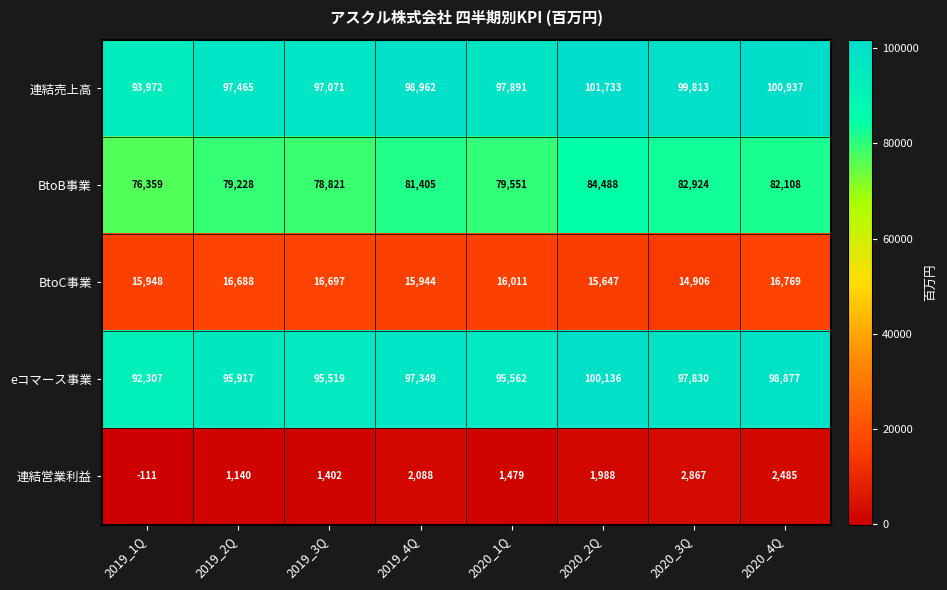

What is the smallest value displayed?

-111